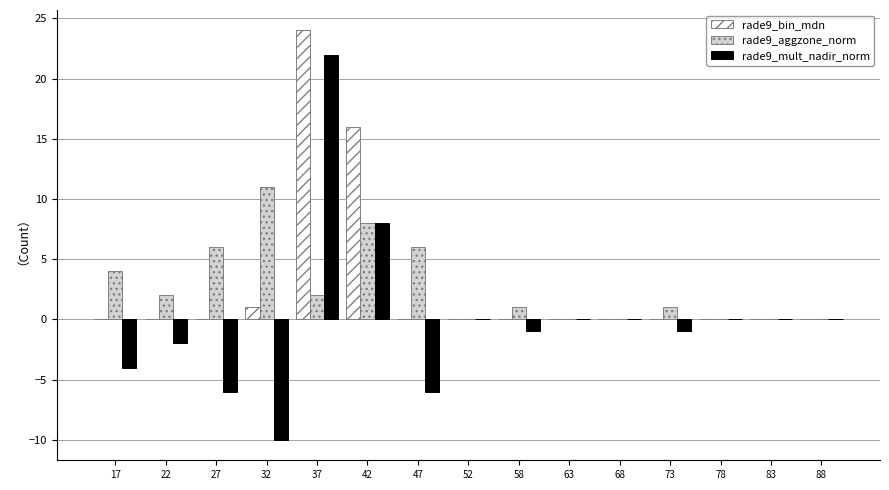

What is the total value across all series at 37?

48